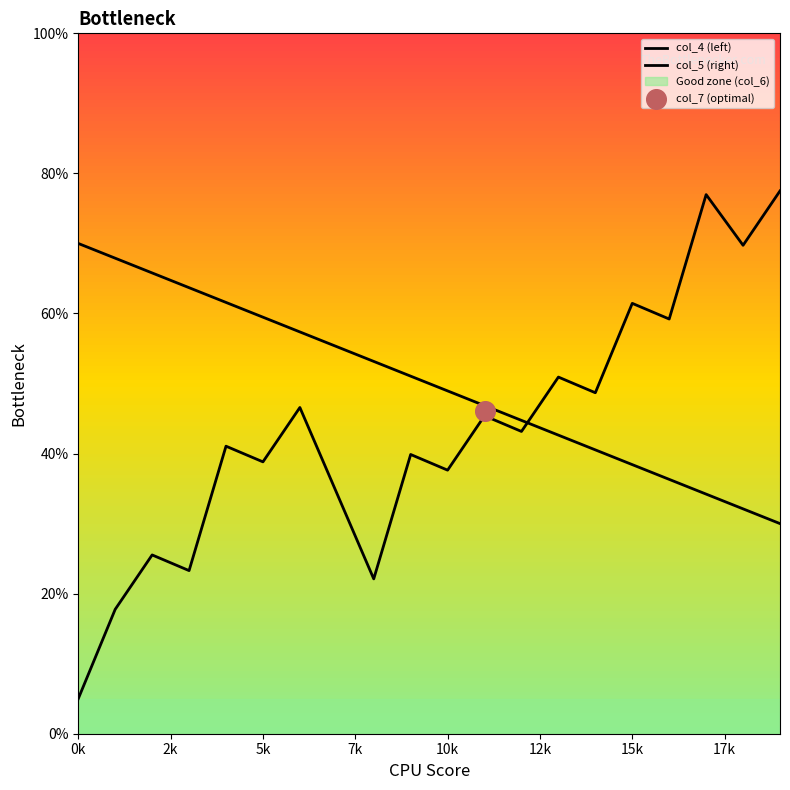

Is the value of col_5 (right) at 16 greater than the value of col_4 (left) at 14?

Yes